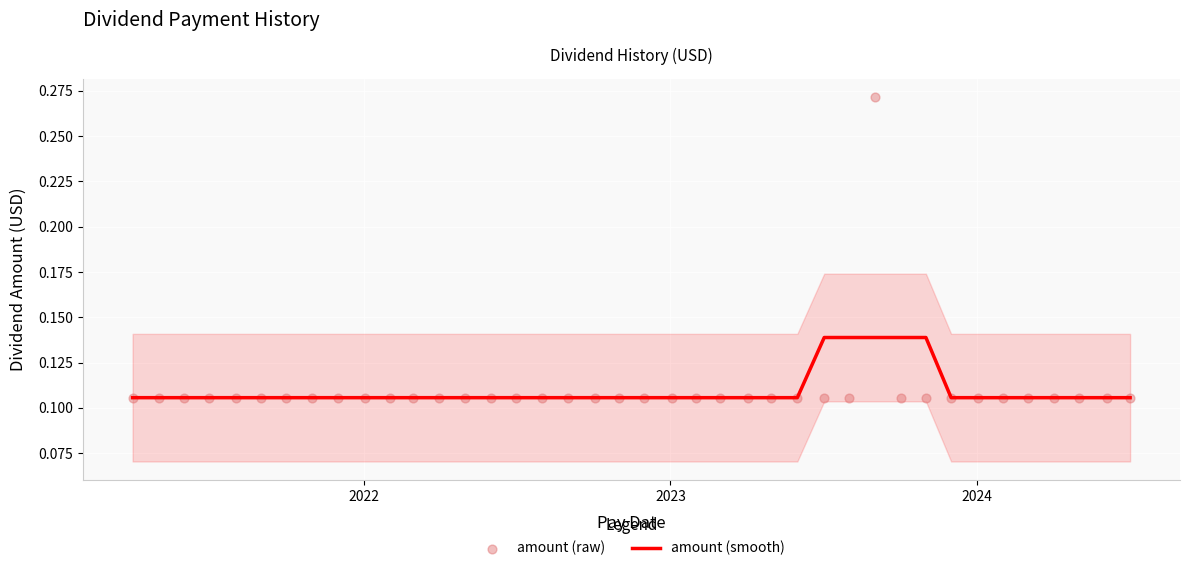

Is the value of amount (raw) at 2023 greater than the value of amount (smooth) at 31?

No